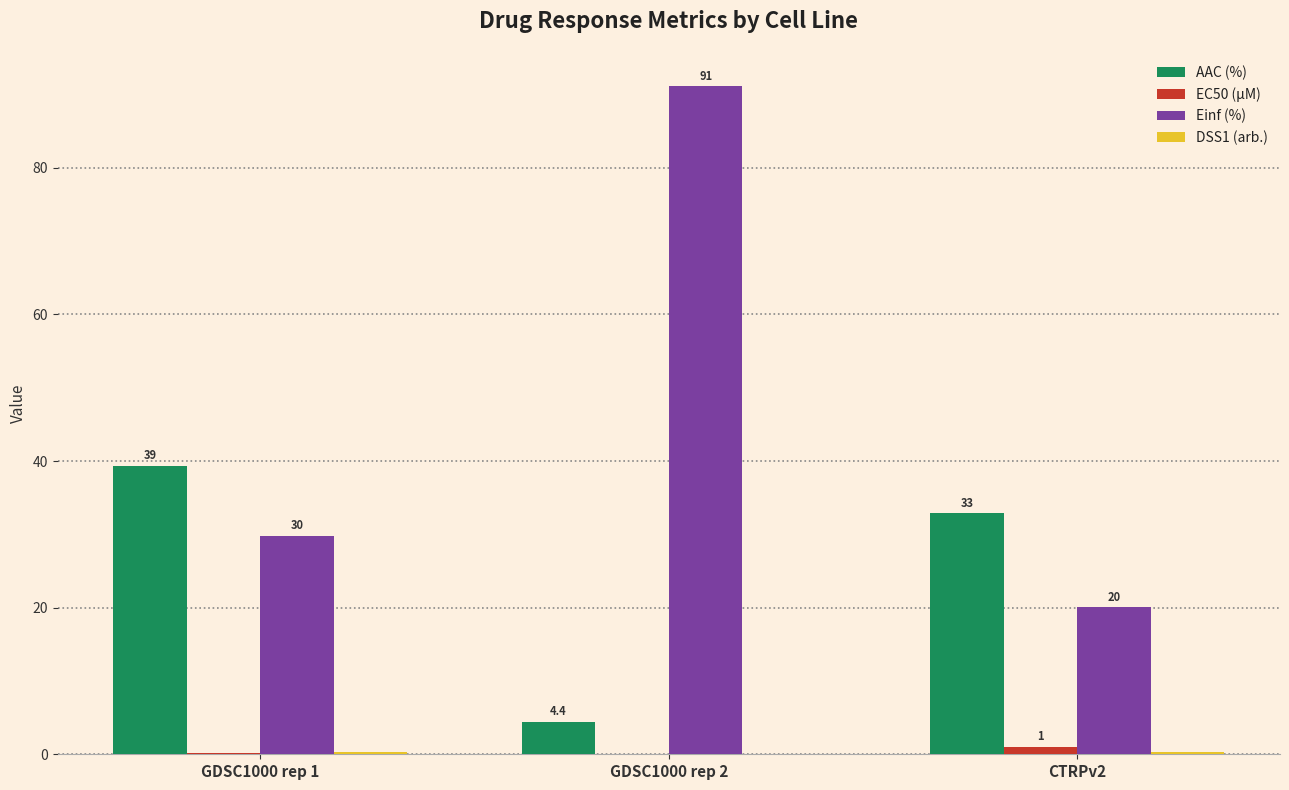

Are the bars grouped side by side (vs. stacked)?

Yes